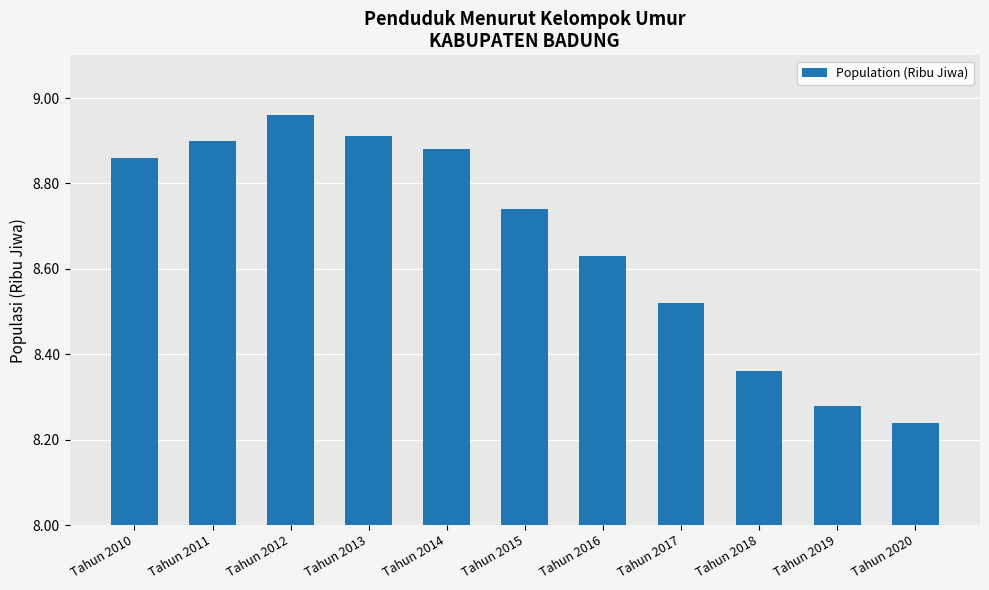

What is the difference between the values at Tahun 2015 and Tahun 2016?

0.1